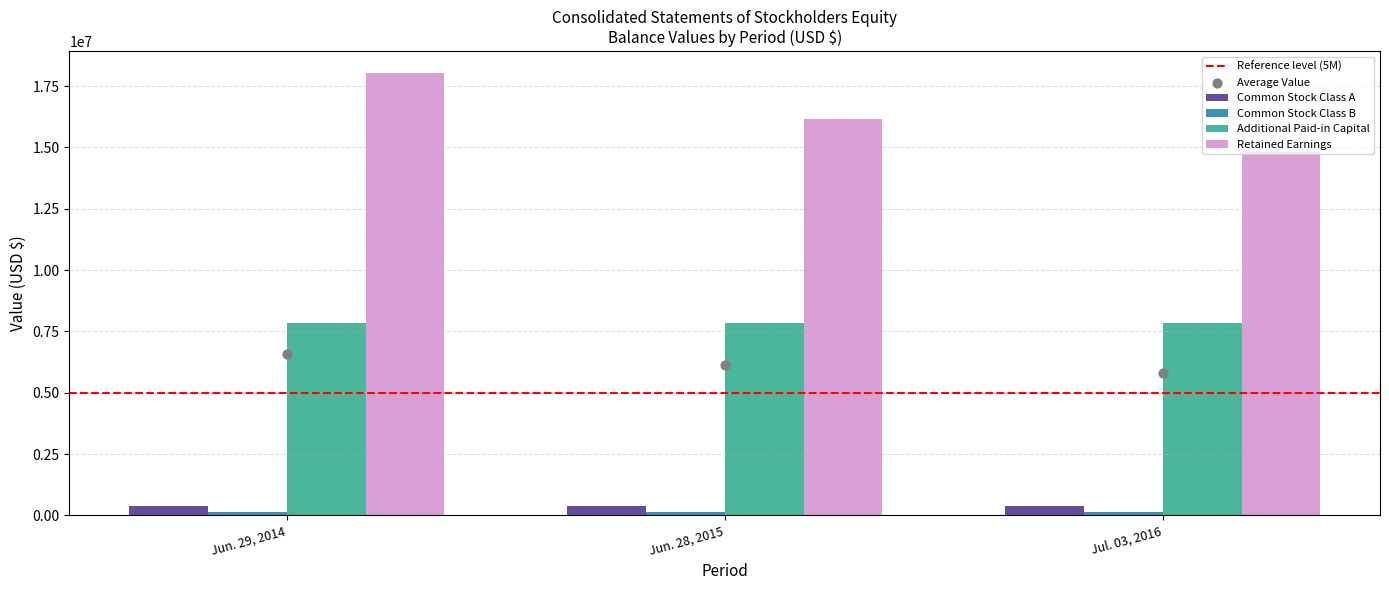

Which series contains the highest Y value?

Retained Earnings